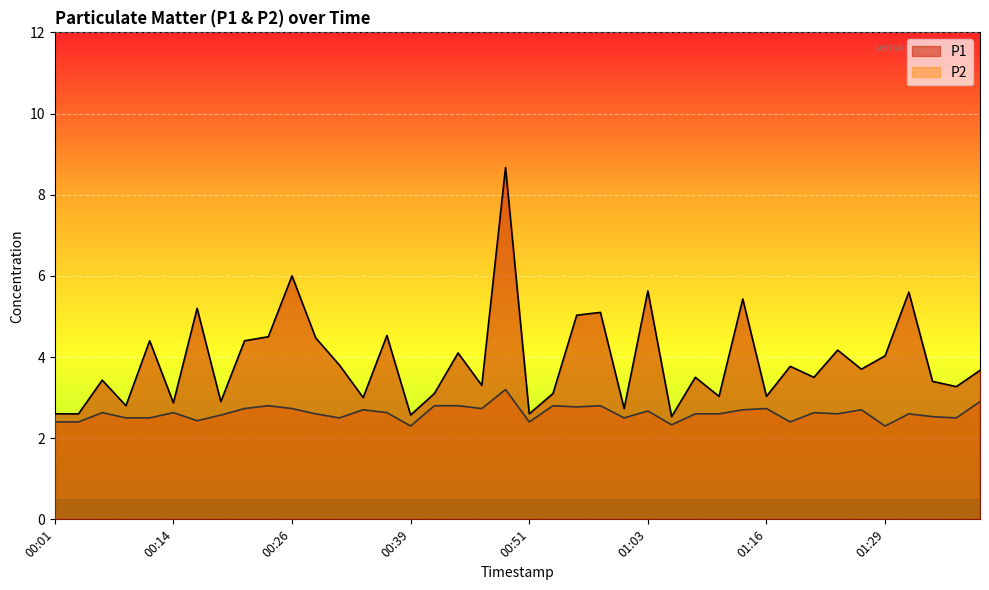

What position from the right is 00:11?

36